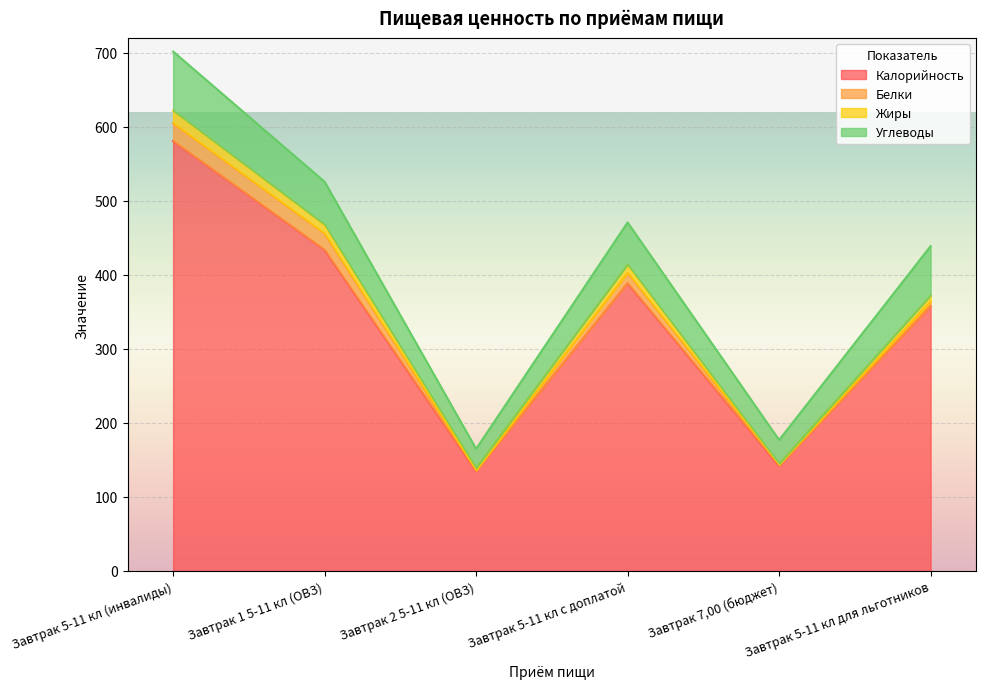

Does the chart display data point markers on the line(s)?

No